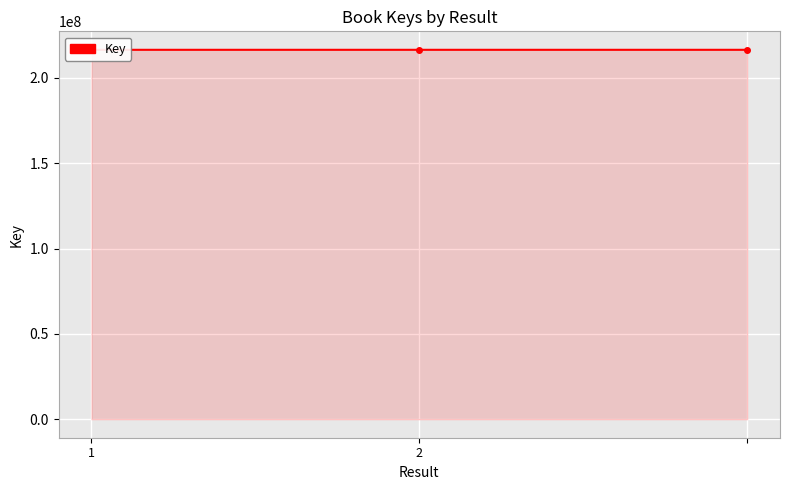

What is the sum of all values?

649489668